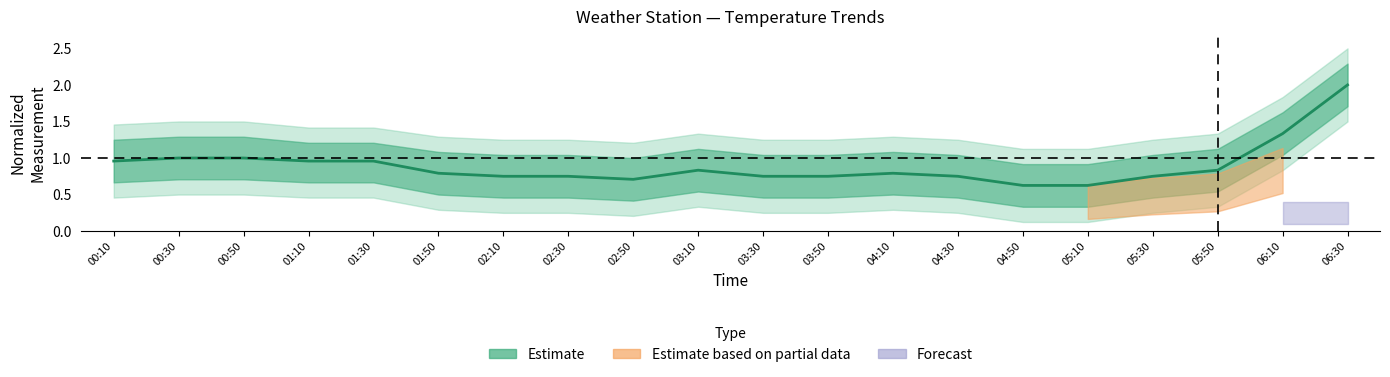

Between 00:30 and 03:30, which is larger?

00:30